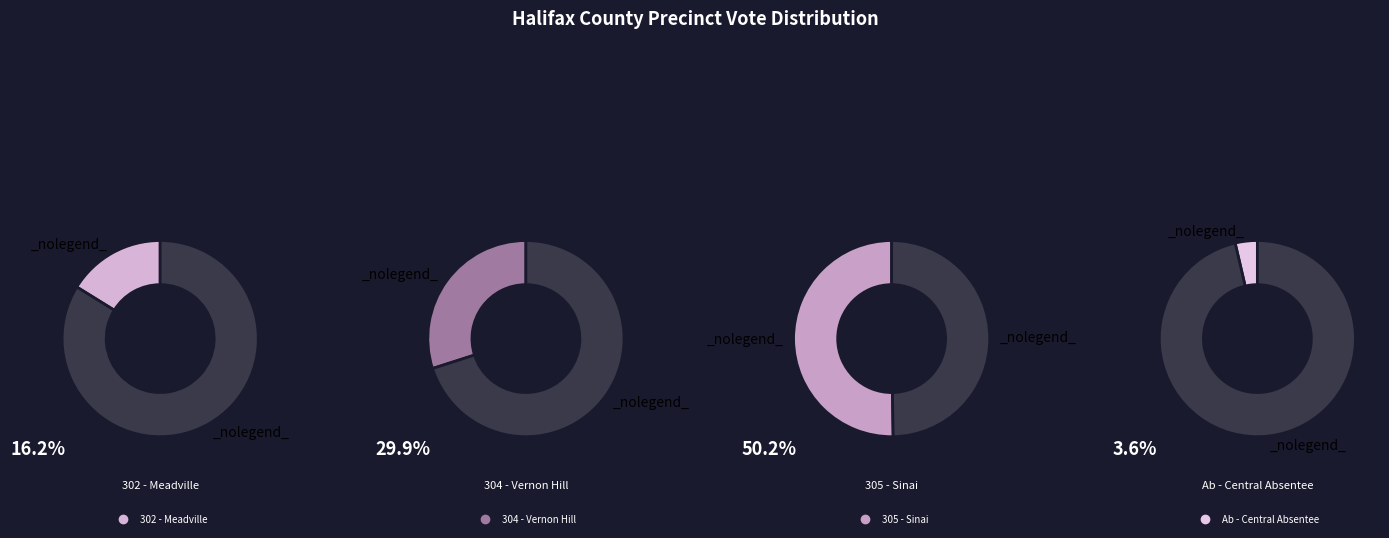

Combined, what portion of the pie is 305 - Sinai and 302 - Meadville?

66.4%